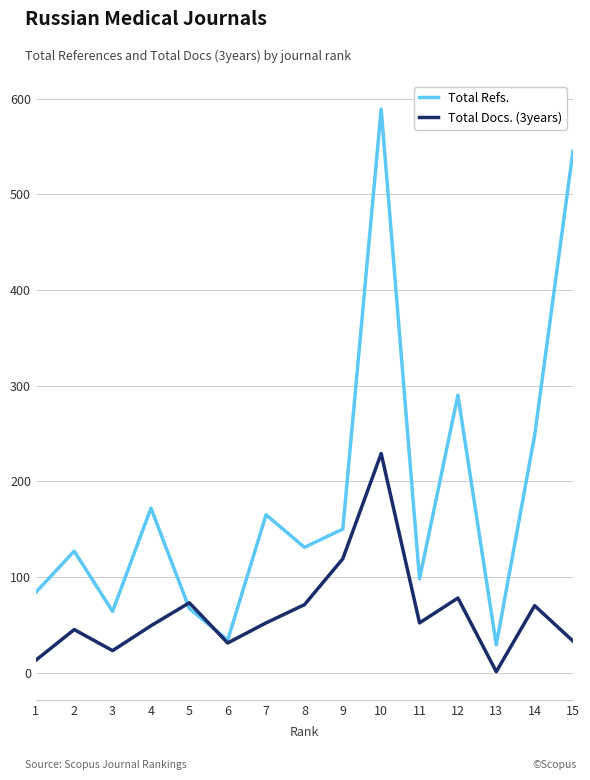

The value of Total Refs. at 2 is 55. True or false?

False